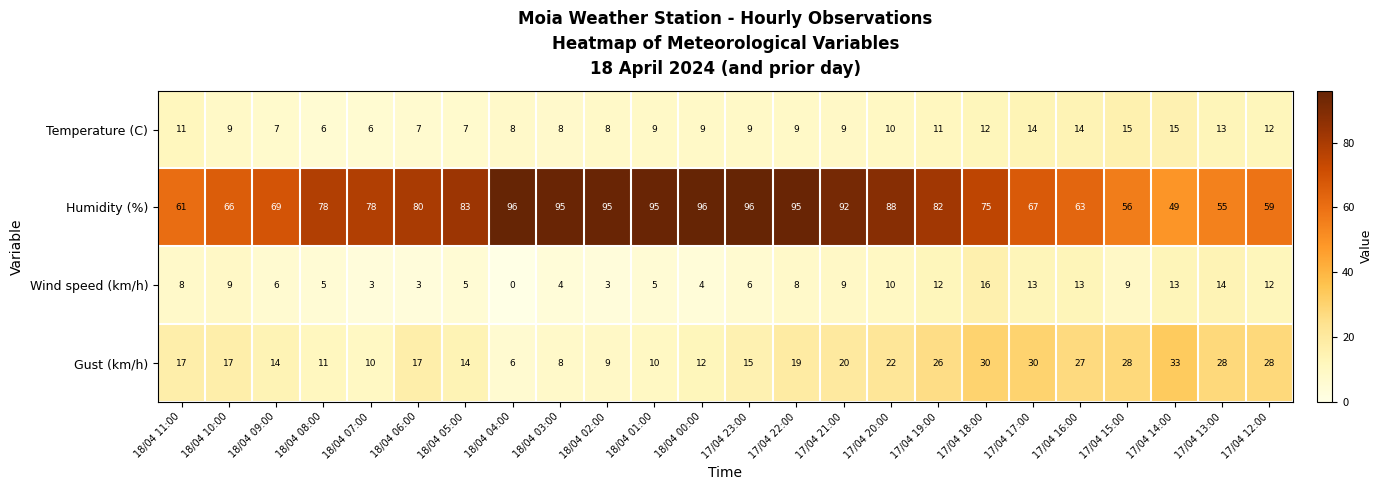

Rank the series at 17/04 23:00 from lowest to highest value.

Wind speed (km/h), Temperature (C), Gust (km/h), Humidity (%)